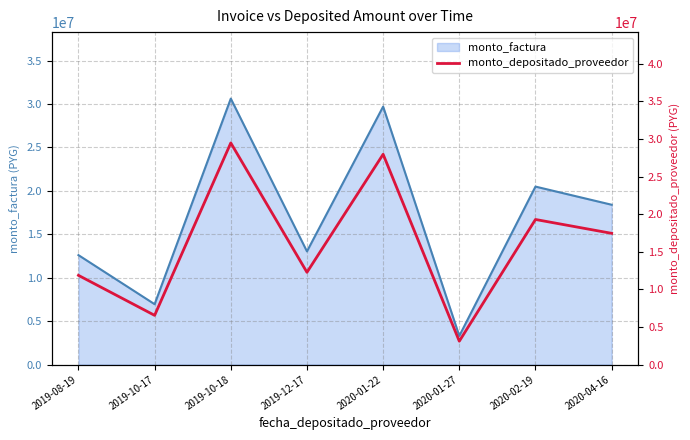

What is the change in value from 2019-10-18 to 2020-04-16?

-12025817